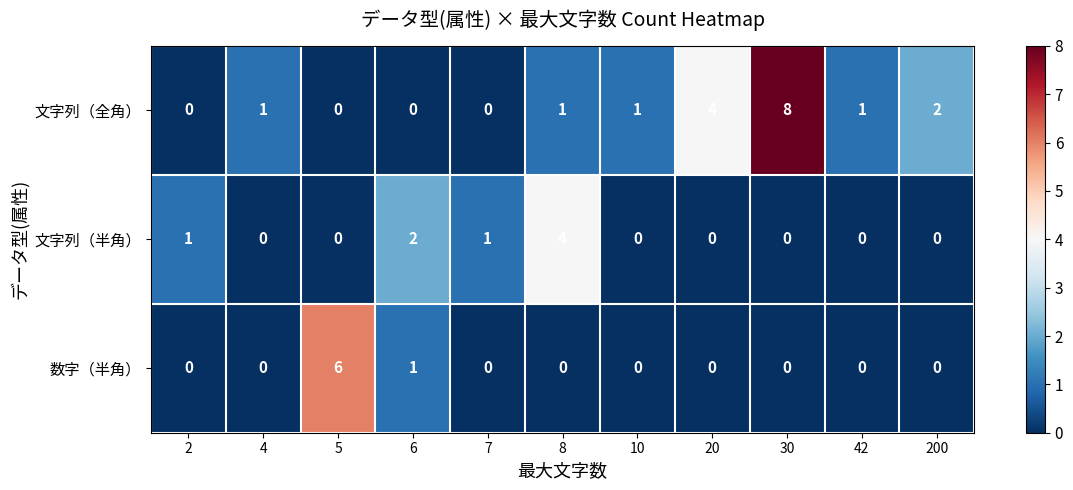

What is the total value across all series at 5?

6